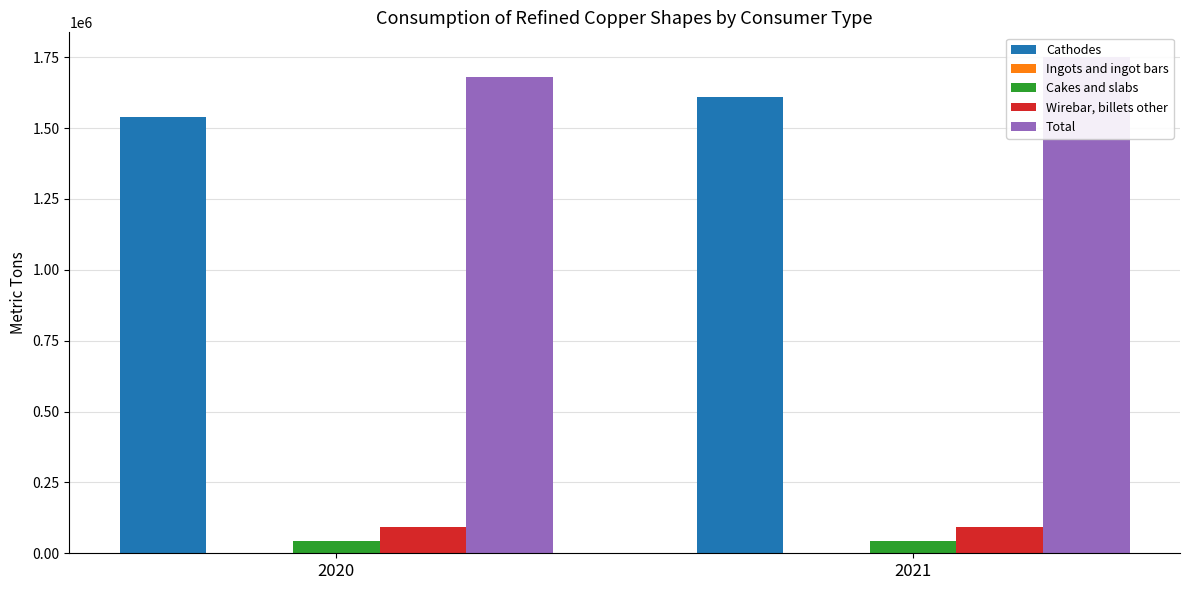

The Wirebar, billets other series shows 32345 at 2021. True or false?

False